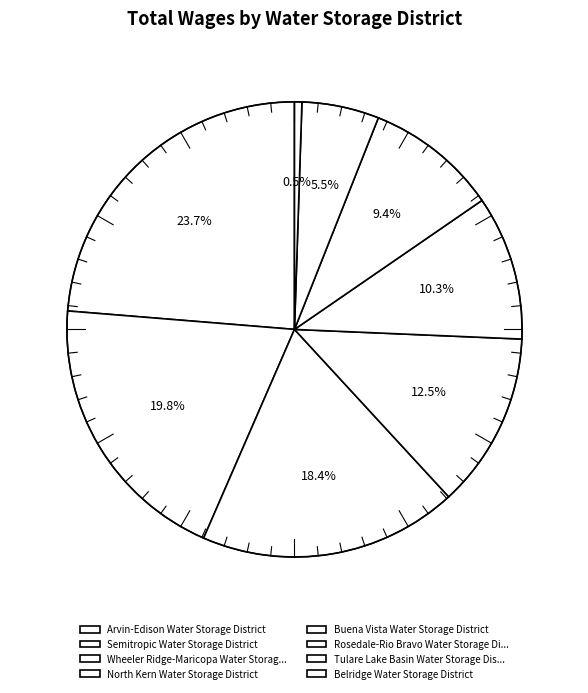

Which has a higher value, Semitropic Water Storage District or Wheeler Ridge-Maricopa Water Storage District?

Semitropic Water Storage District